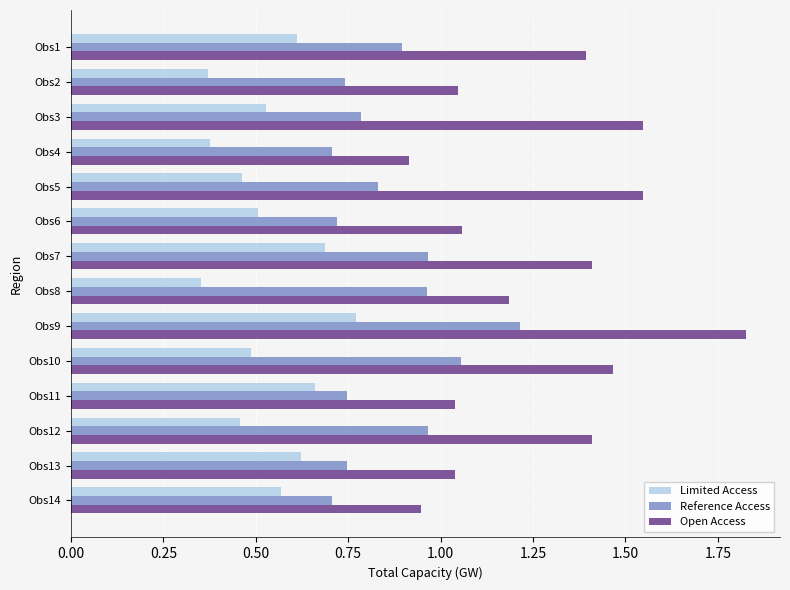

What is the sum of all Reference Access values?

12.0